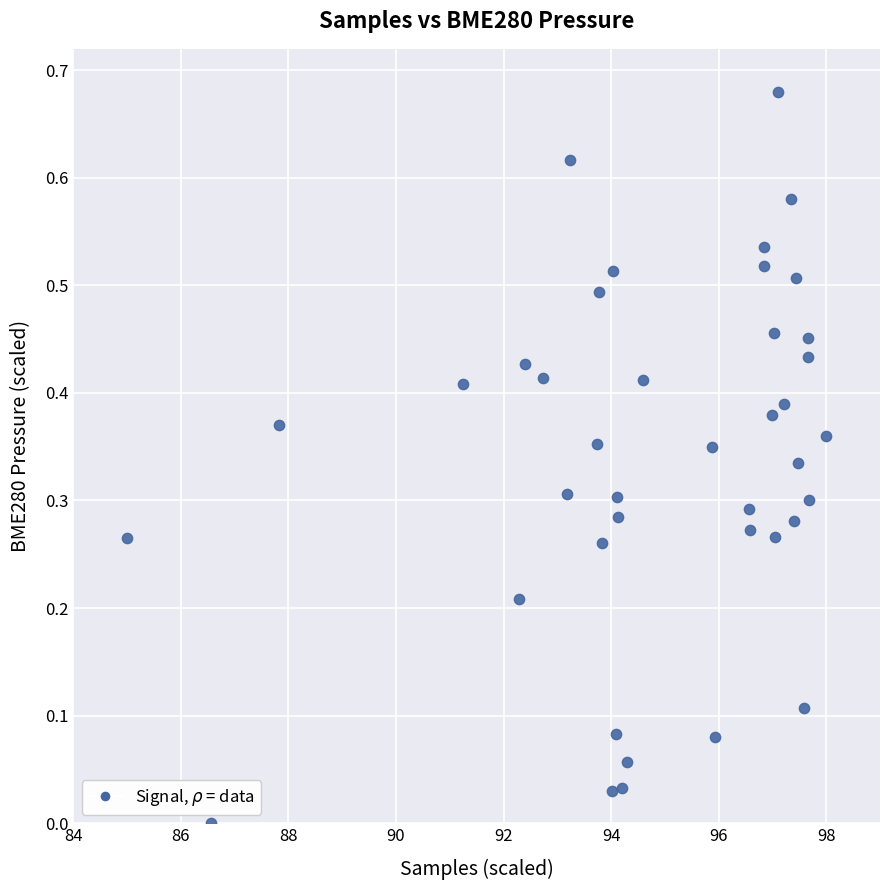

What is the range of X values (max minus min)?

13.0